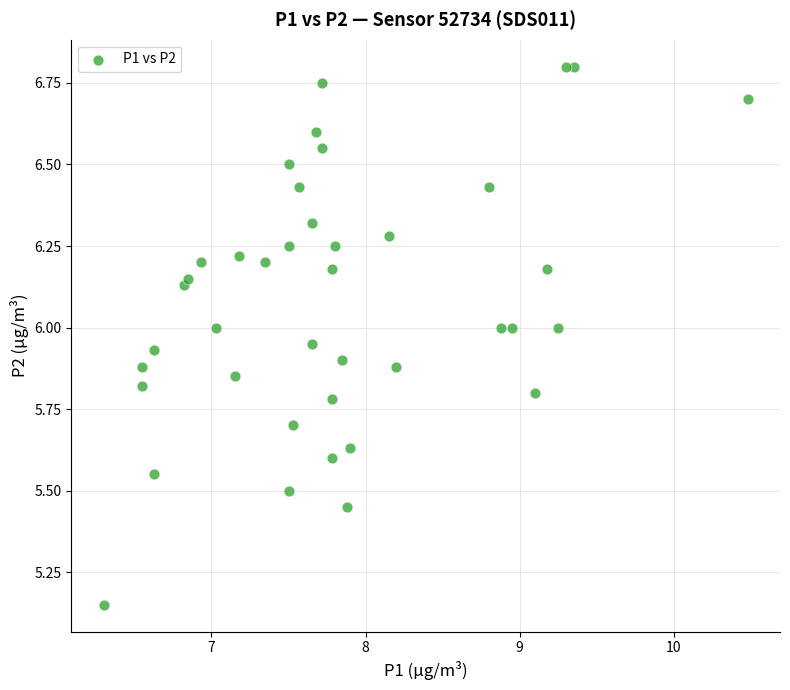

What is the range of X values (max minus min)?

4.2